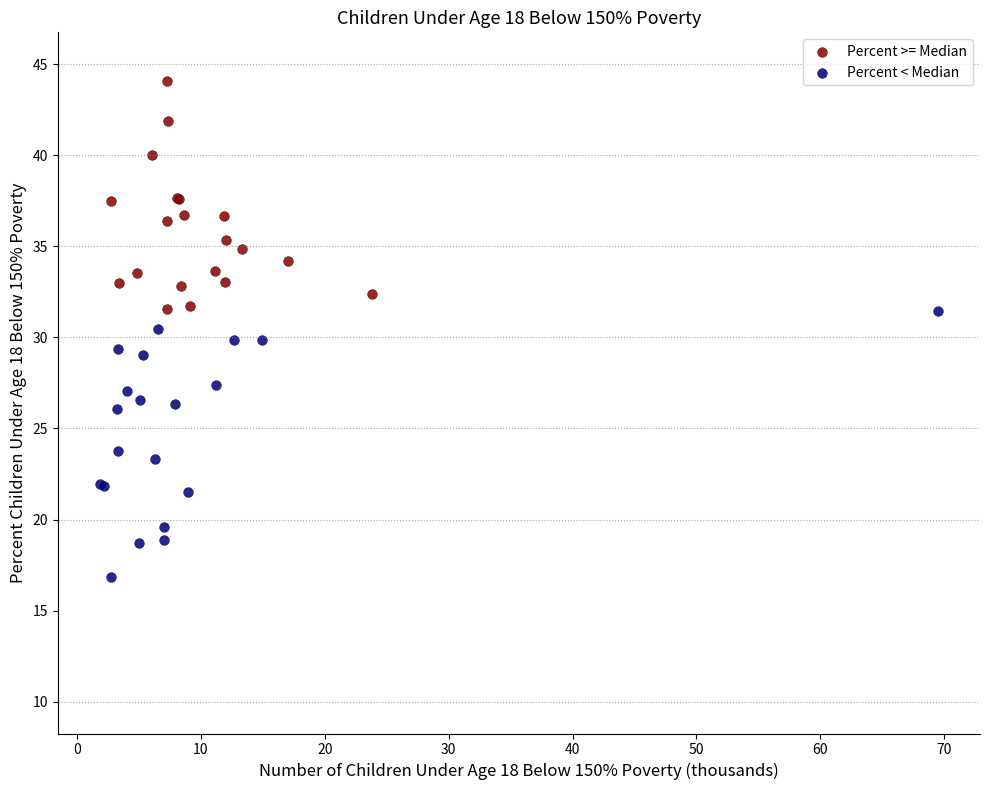

Which series contains the lowest Y value?

Percent < Median